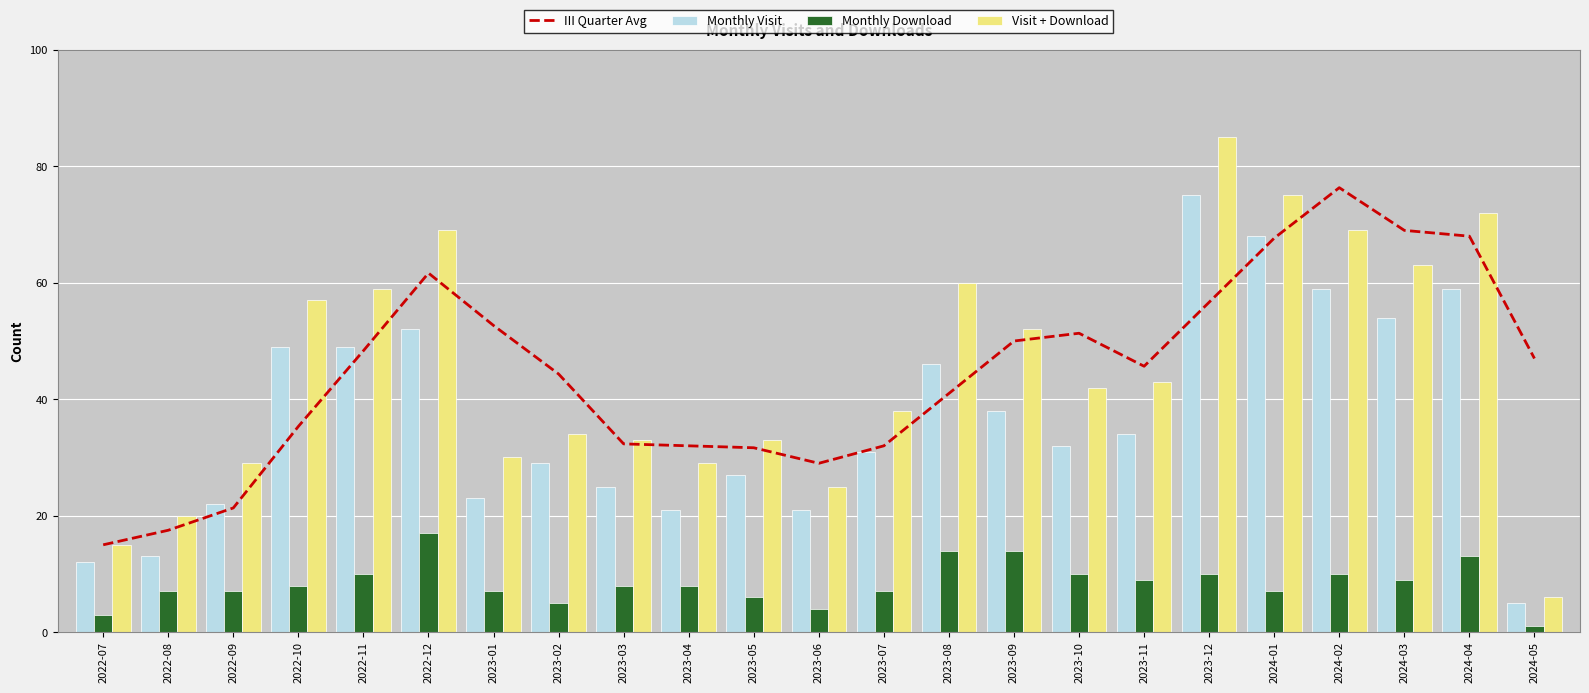

At which label is III Quarter Avg closest to 45?

2023-02